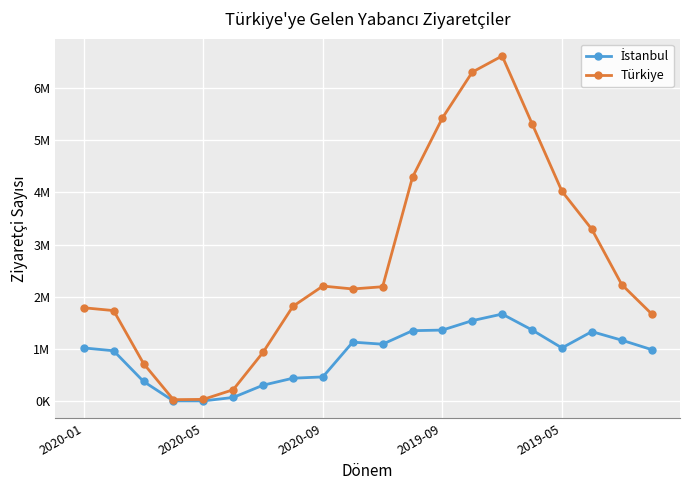

Which series has the largest range (max minus min)?

Türkiye